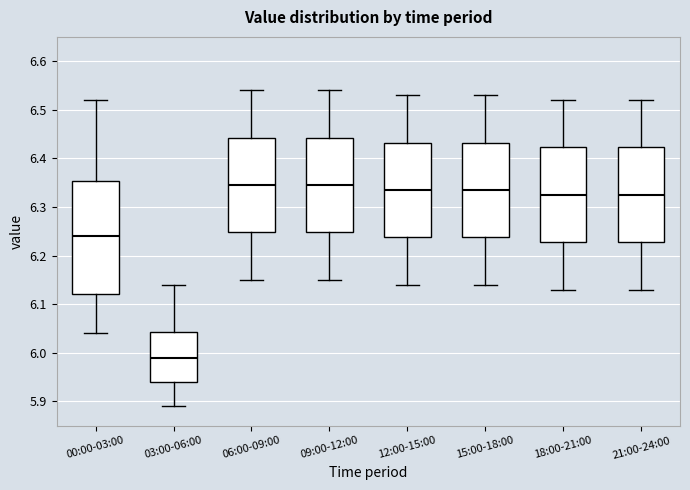

Reading left to right, transcribe this box plot: for each box, give where its median line is, the range the box spans, and where its two whiskers end, as read against the y-axis. The values are not printed on the chart, so give them approximately, as read against the axis.

00:00-03:00: median 6.24, box 6.12 to 6.35, whiskers 6.04 to 6.52
03:00-06:00: median 5.99, box 5.94 to 6.04, whiskers 5.89 to 6.14
06:00-09:00: median 6.35, box 6.25 to 6.44, whiskers 6.15 to 6.54
09:00-12:00: median 6.35, box 6.25 to 6.44, whiskers 6.15 to 6.54
12:00-15:00: median 6.34, box 6.24 to 6.43, whiskers 6.14 to 6.53
15:00-18:00: median 6.34, box 6.24 to 6.43, whiskers 6.14 to 6.53
18:00-21:00: median 6.33, box 6.23 to 6.42, whiskers 6.13 to 6.52
21:00-24:00: median 6.33, box 6.23 to 6.42, whiskers 6.13 to 6.52